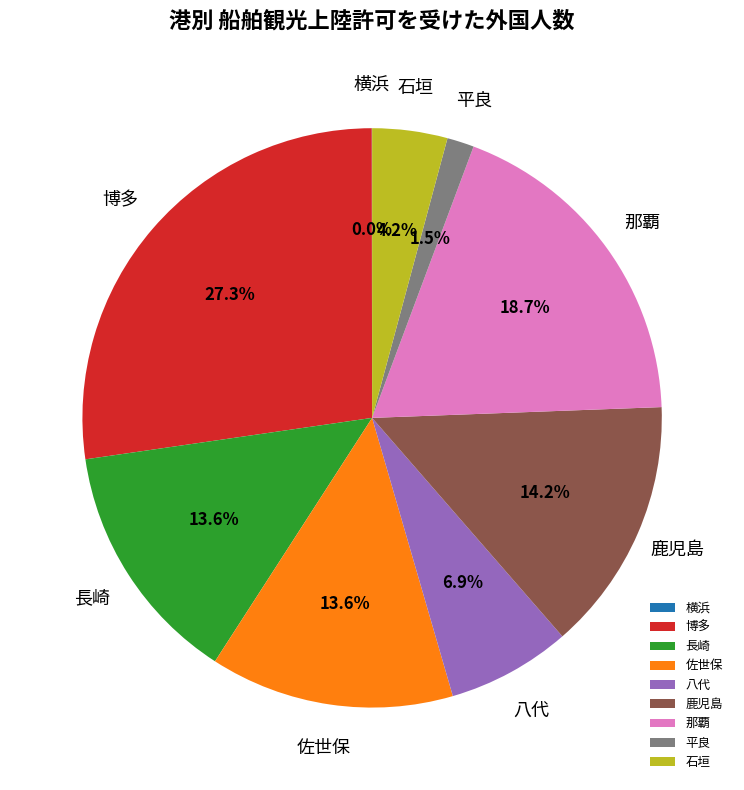

Approximately how many times larger is the value at 那覇 compared to 佐世保?

1.4